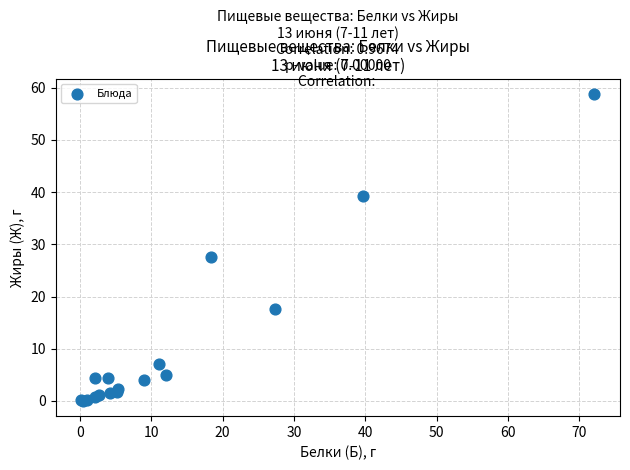

What Y value in the scatter plot is closest to 29?

27.6